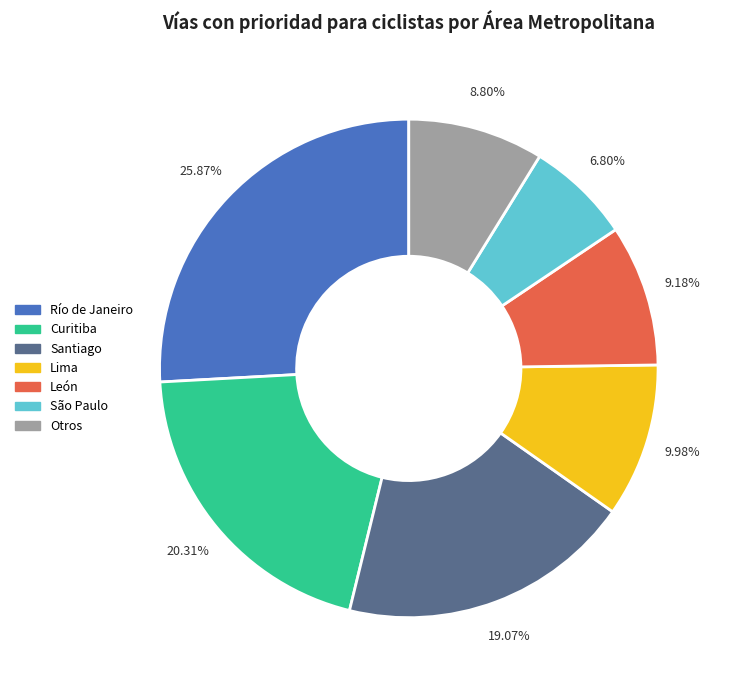

Is there a majority slice in this chart?

No